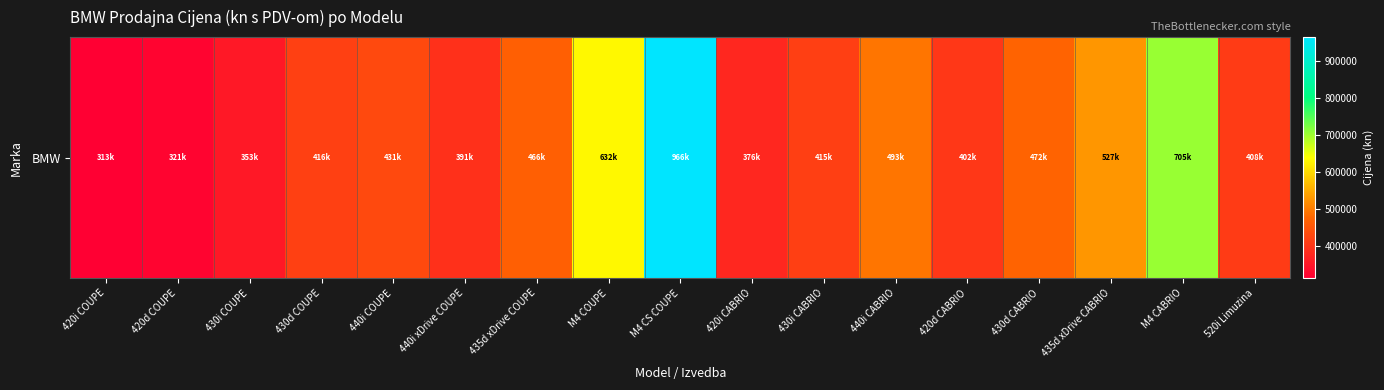

Is it true that the value at 420d CABRIO is 401625.0?

True